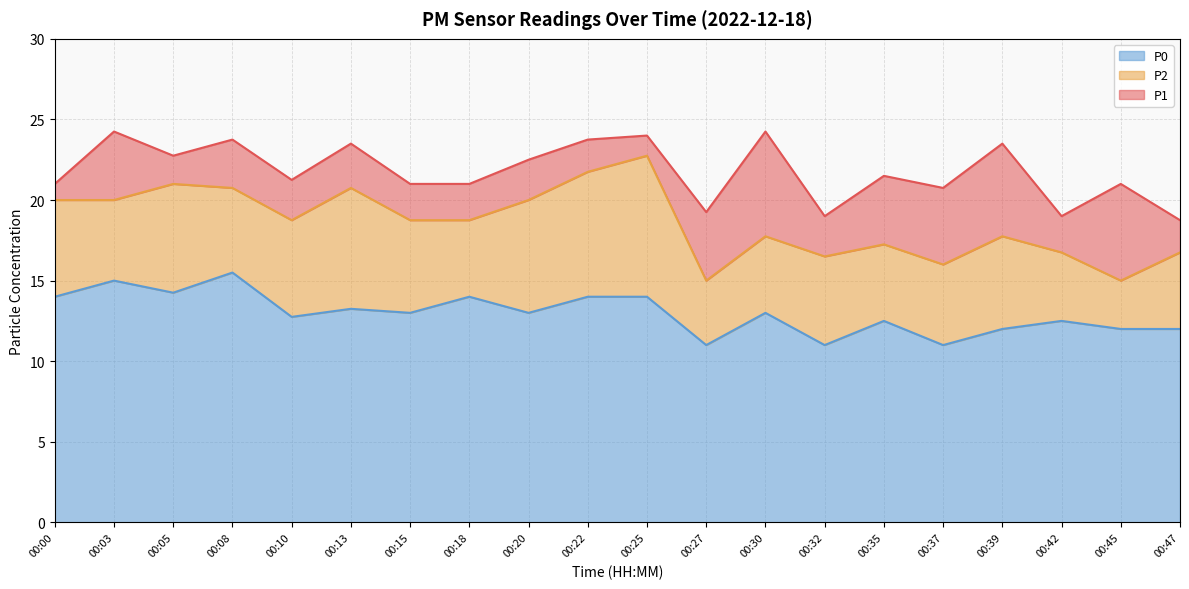

What are all the series names shown in the legend?

P0, P2, P1